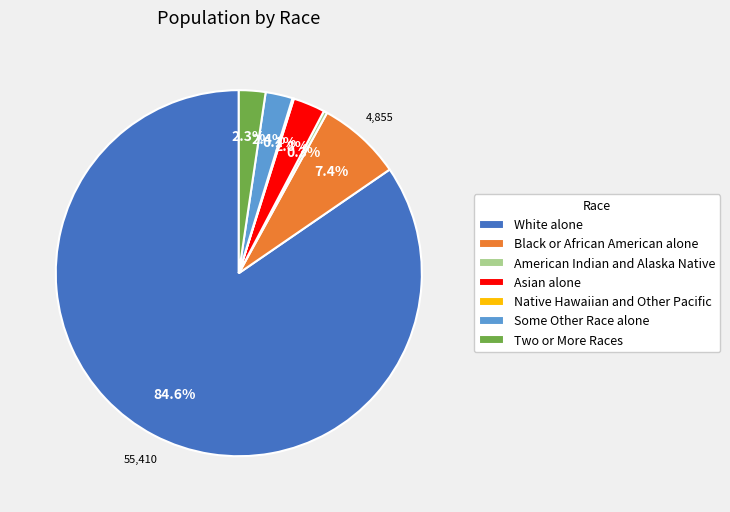

What portion of the pie excludes Two or More Races?

97.7%